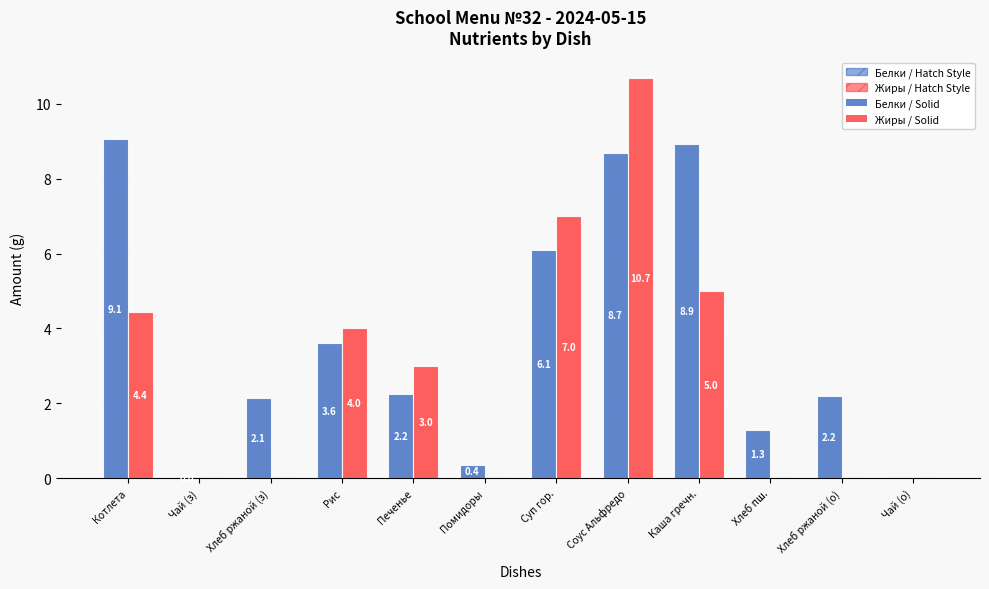

How many groups of bars are there?

12